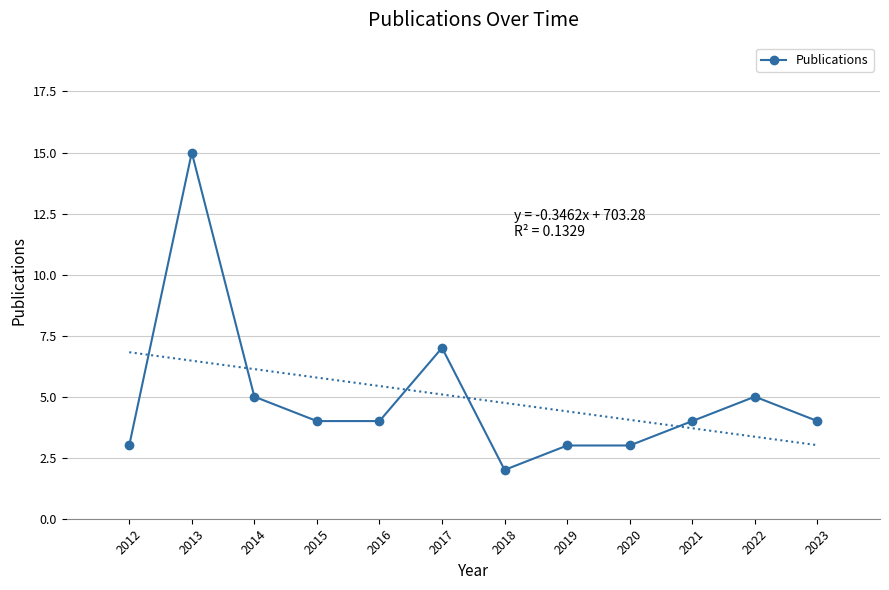

What is the sum of the values at 2013 and 2012?

18